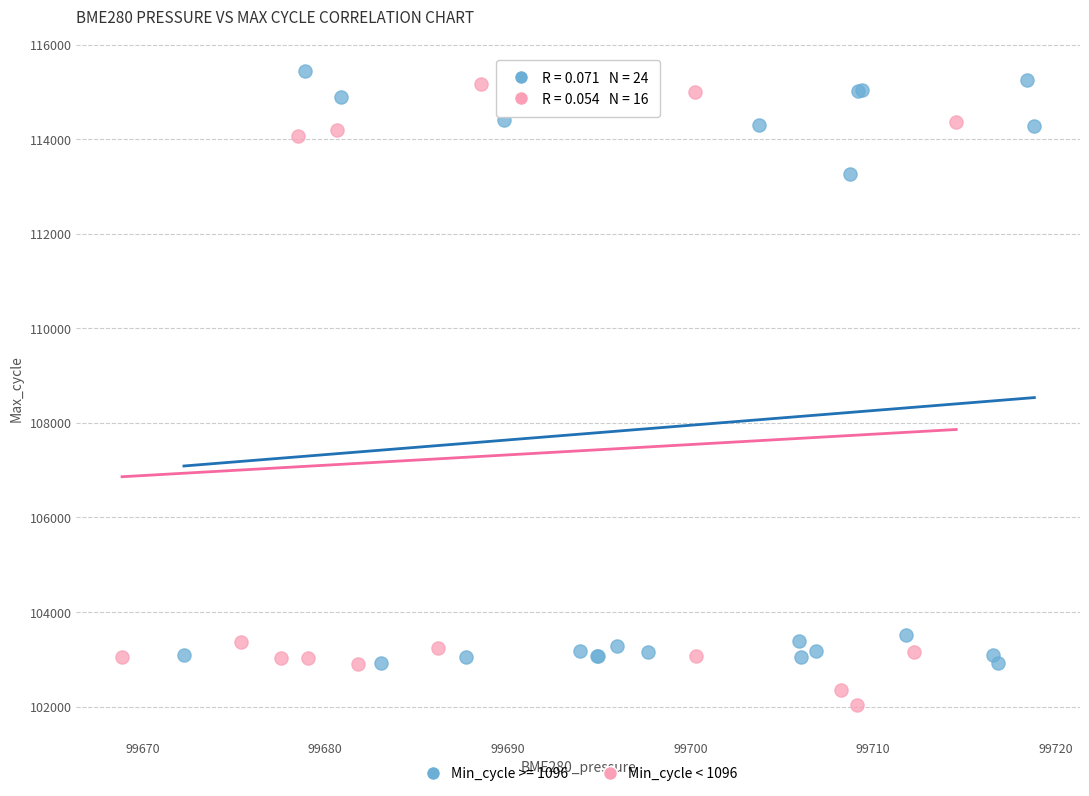

Which series has the widest spread of Y values?

Min_cycle < 1096